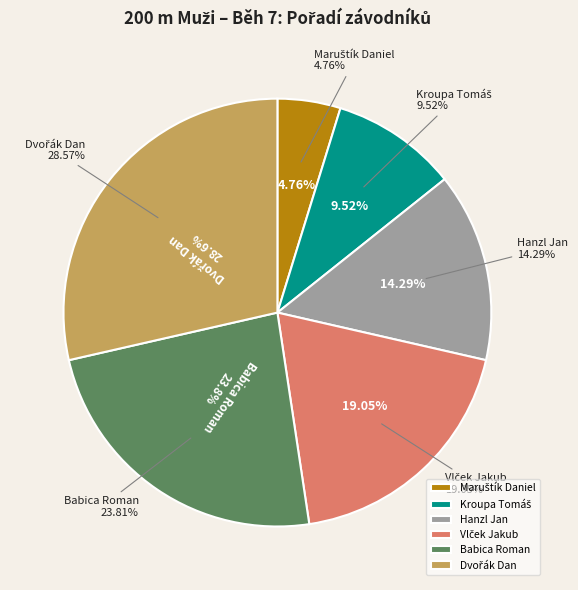

Is there a majority slice in this chart?

No